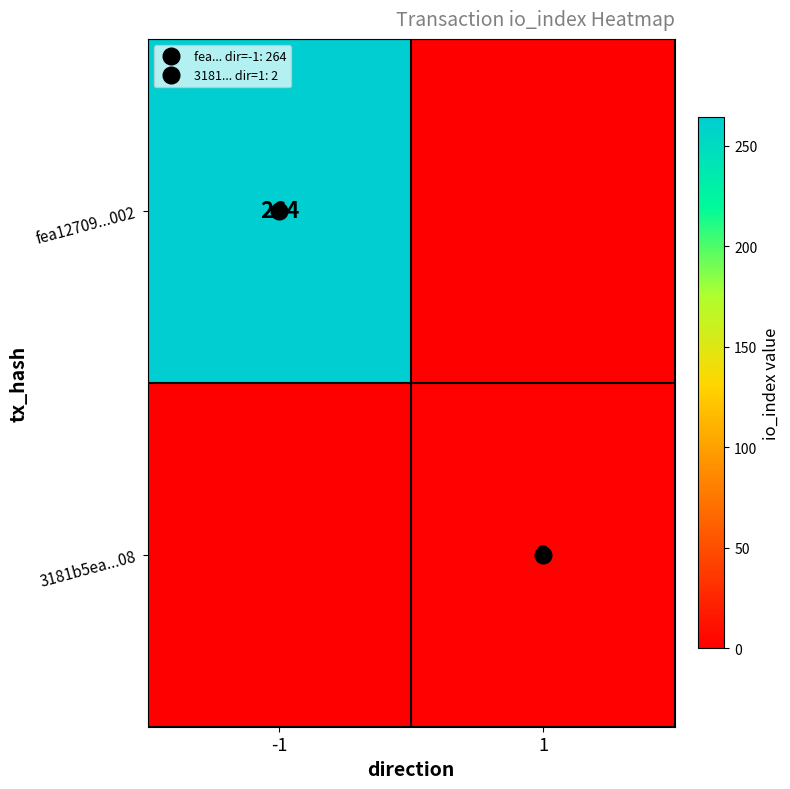

Which has a higher value, -1 or 1?

-1